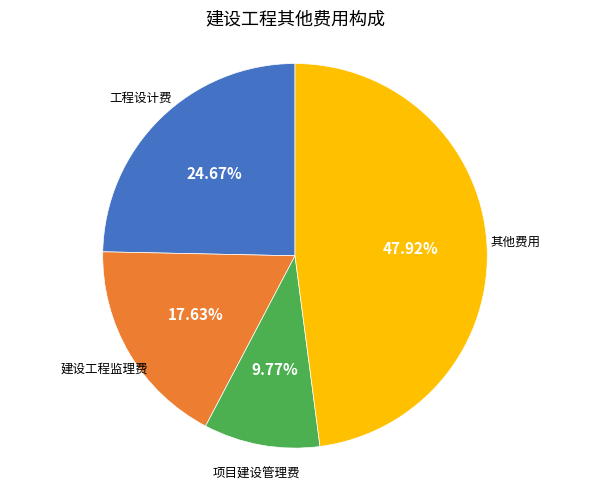

How many slices are in this pie chart?

4